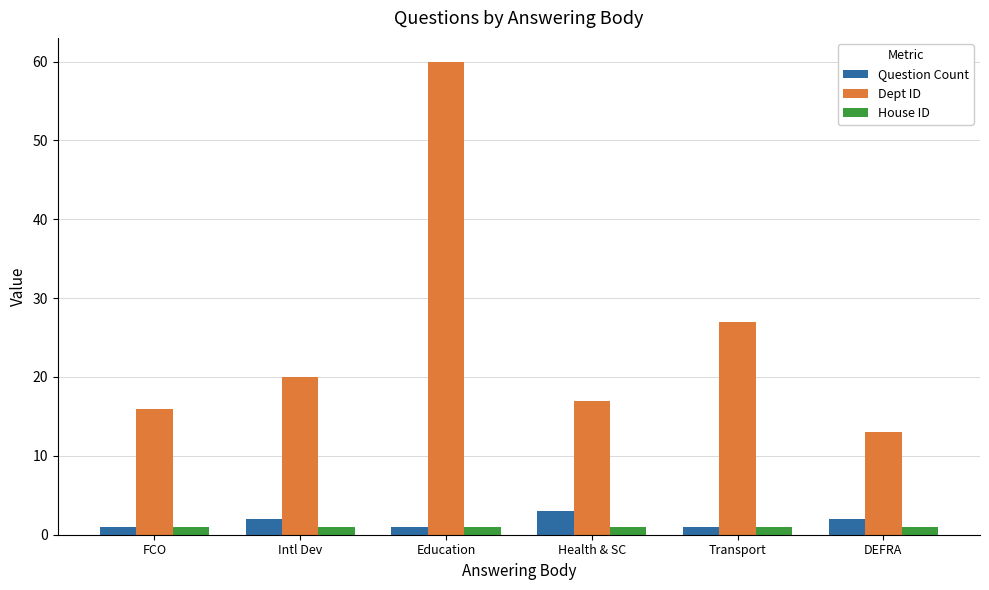

Which series has the widest spread of values?

Dept ID